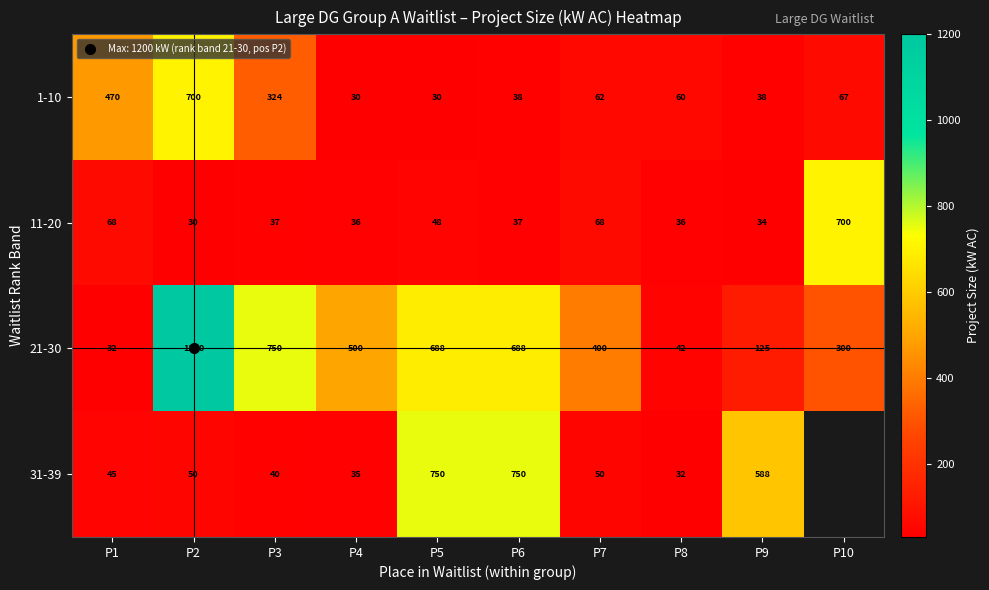

Which series has the widest spread of values?

21-30